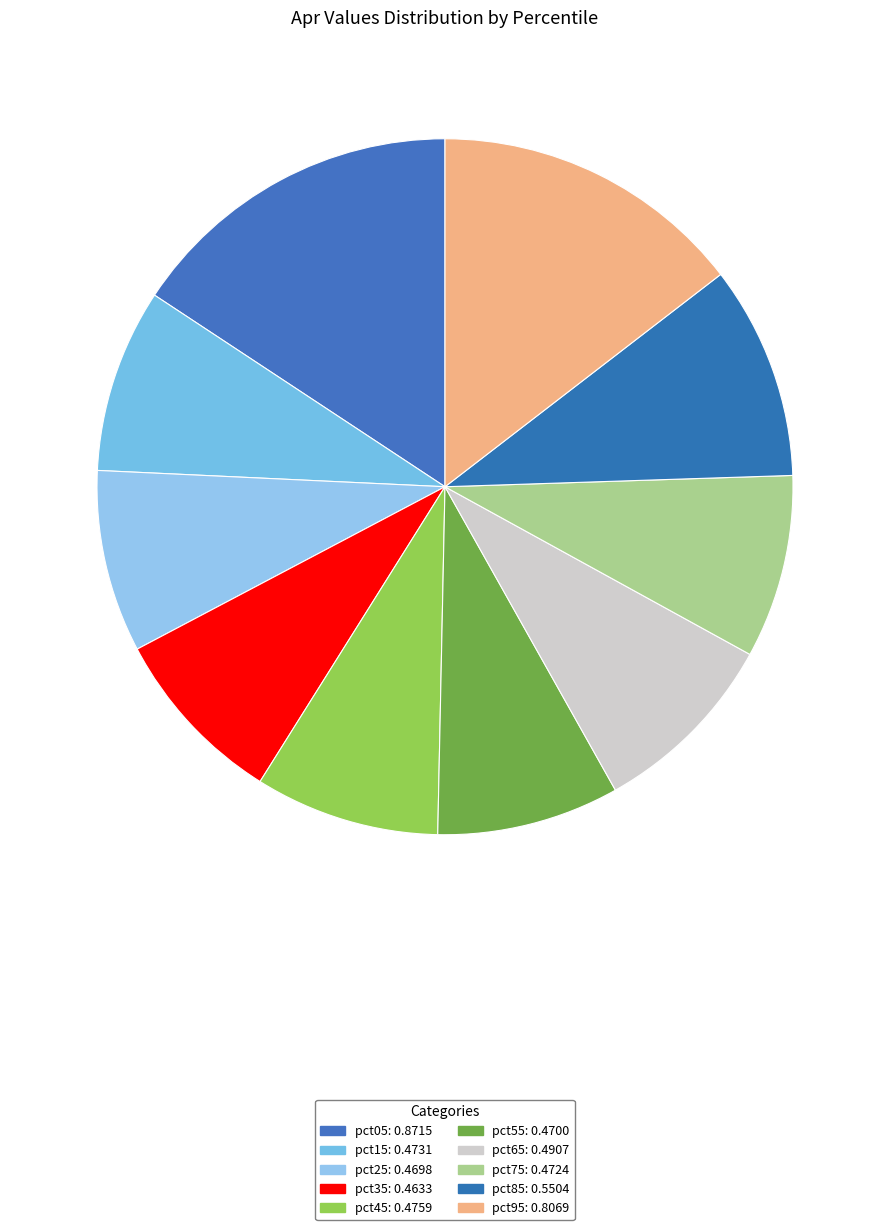

Count the number of slices in the pie.

10